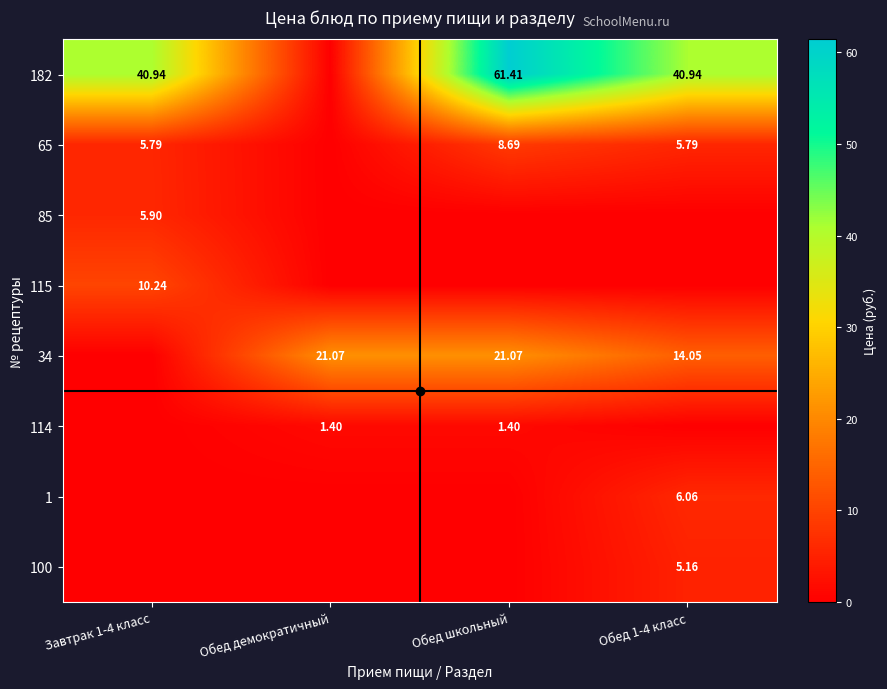

Which category has the highest value in the 182 series?

Обед школьный